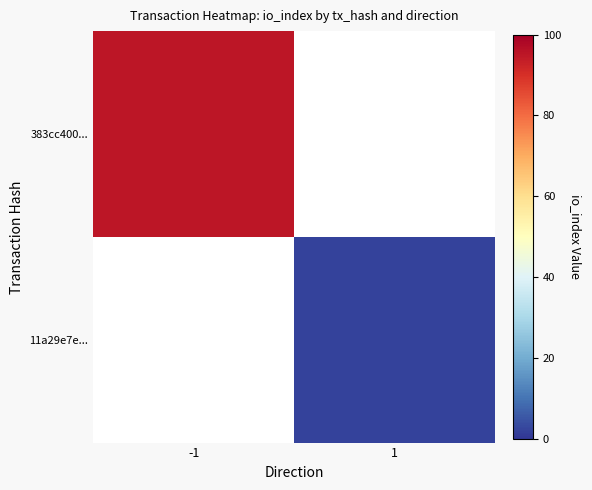

What is the smallest value displayed?

2.0